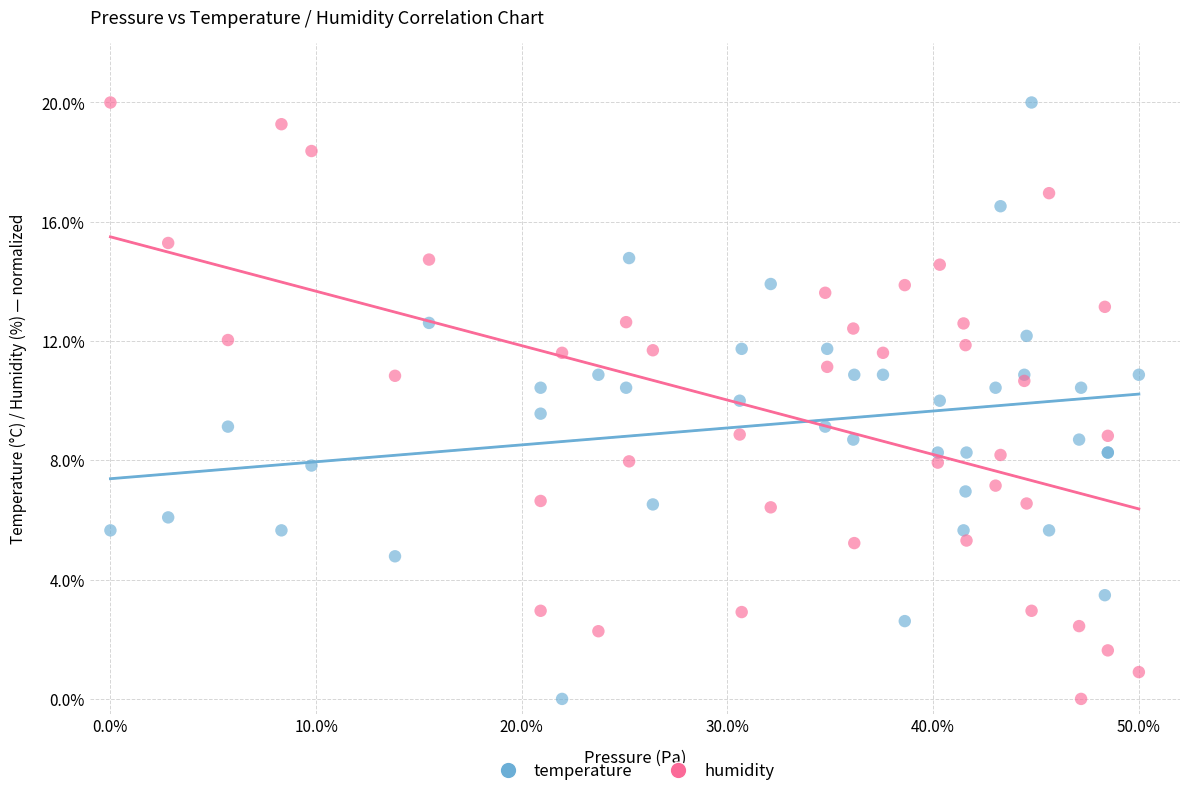

What is the X range (max minus min) for the scatter plot?

50.0